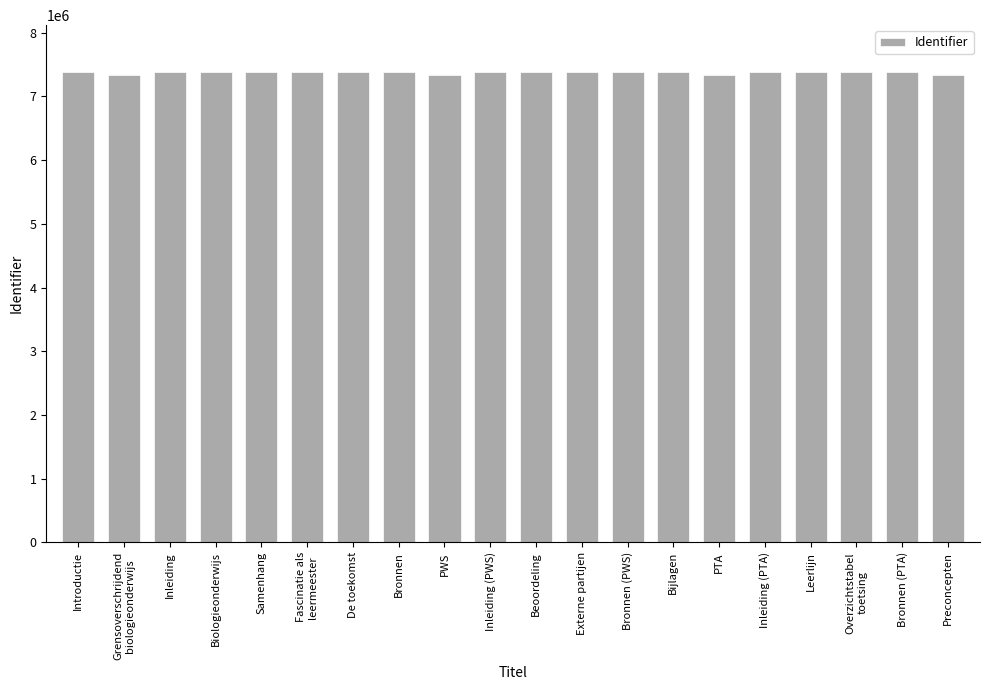

At which label does the data first exceed 7375835?

Introductie